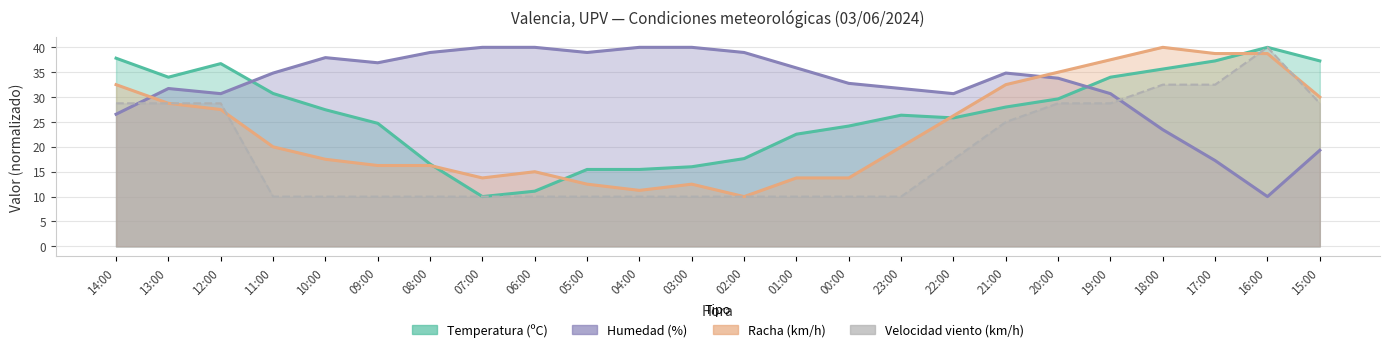

Which series has the largest total across all categories?

Humedad (%)